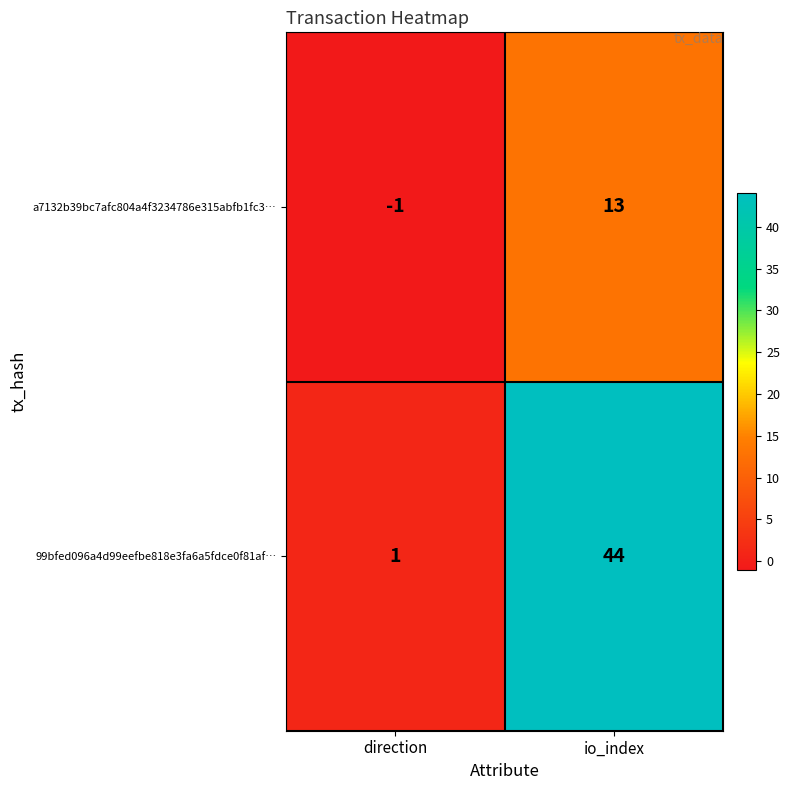

What is the maximum value for 99bfed096a4d99eefbe818e3fa6a5fdce0f81af…?

44